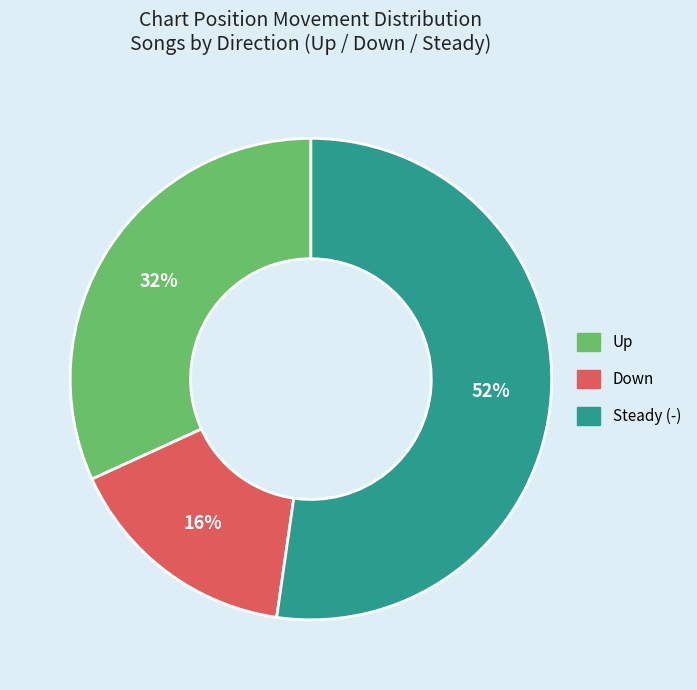

Combined, do Down and Up account for over 50%?

No